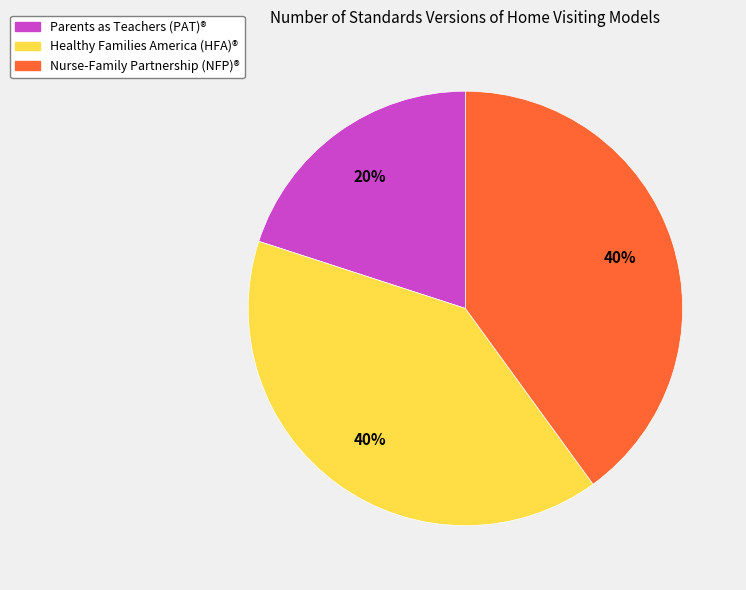

Between Parents as Teachers (PAT)® and Healthy Families America (HFA)®, which is larger?

Healthy Families America (HFA)®